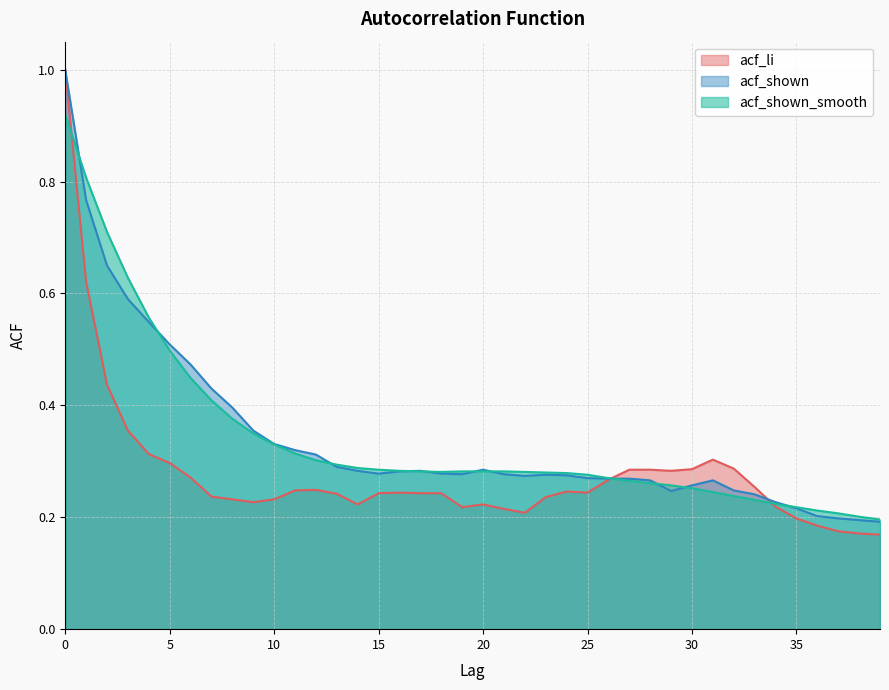

At 1, list the series in order from largest to smallest.

acf_shown_smooth, acf_shown, acf_li